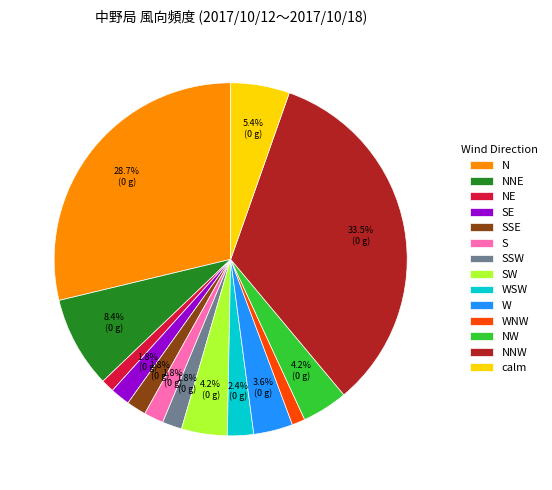

Approximately how many times larger is the value at SSE compared to N?

0.1